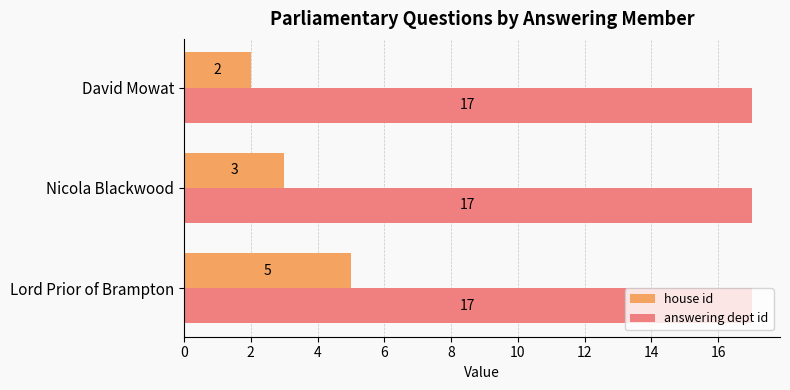

How many distinct data groups are displayed?

2